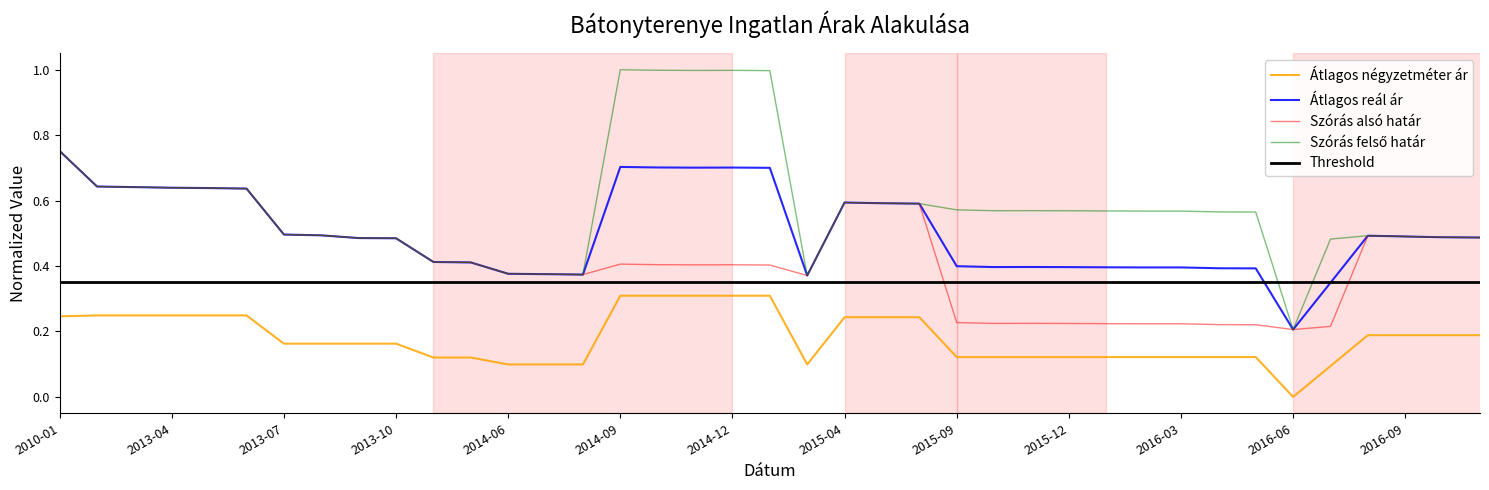

True or false: Szórás felső határ and Átlagos négyzetméter ár intersect in this chart.

False